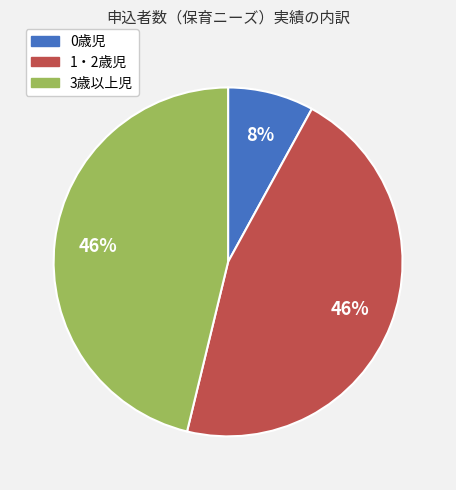

Is there a majority slice in this chart?

No